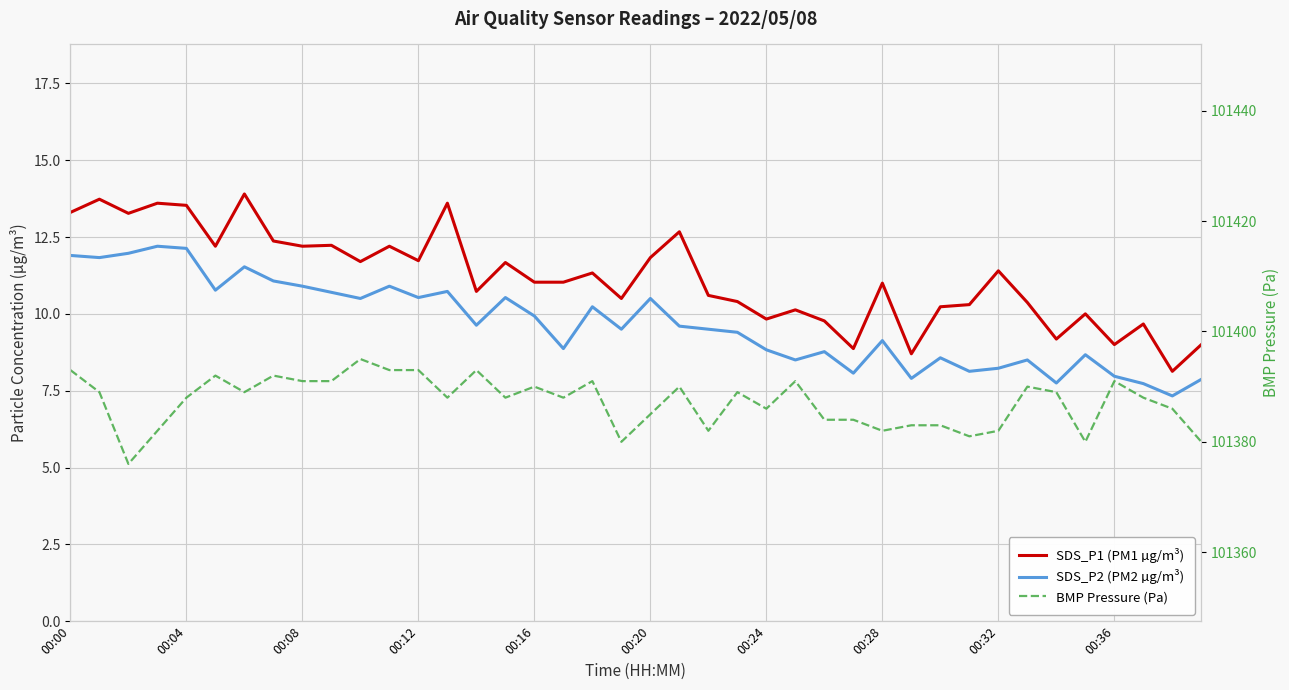

Reading right to left, extract all data points from this chart.

SDS_P1 (PM1 µg/m³): 9.0	8.1	9.7	9.0	10.0	9.2	10.4	11.4	10.3	10.2	8.7	11.0	8.9	9.8	10.1	9.8	10.4	10.6	12.7	11.8	10.5	11.3	11.0	11.0	11.7	10.7	13.6	11.7	12.2	11.7	12.2	12.2	12.4	13.9	12.2	13.5	13.6	13.3	13.7	13.3
SDS_P2 (PM2 µg/m³): 7.9	7.3	7.7	8.0	8.7	7.8	8.5	8.2	8.1	8.6	7.9	9.1	8.1	8.8	8.5	8.8	9.4	9.5	9.6	10.5	9.5	10.2	8.9	9.9	10.5	9.6	10.7	10.5	10.9	10.5	10.7	10.9	11.1	11.5	10.8	12.1	12.2	12.0	11.8	11.9
BMP Pressure (Pa): 101380.0	101386.0	101388.0	101391.0	101380.0	101389.0	101390.0	101382.0	101381.0	101383.0	101383.0	101382.0	101384.0	101384.0	101391.0	101386.0	101389.0	101382.0	101390.0	101385.0	101380.0	101391.0	101388.0	101390.0	101388.0	101393.0	101388.0	101393.0	101393.0	101395.0	101391.0	101391.0	101392.0	101389.0	101392.0	101388.0	101382.0	101376.0	101389.0	101393.0